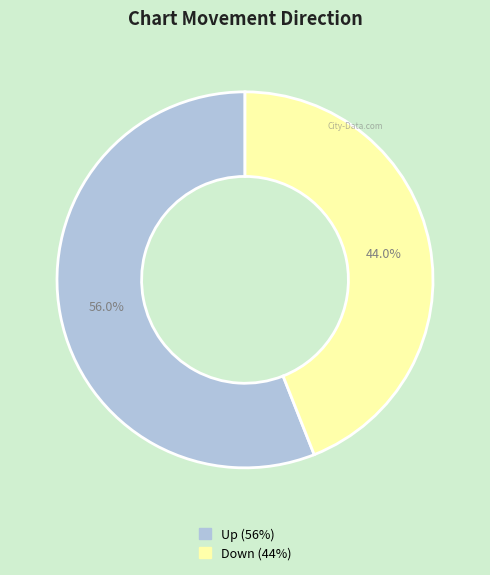

Is there a majority slice in this chart?

Yes